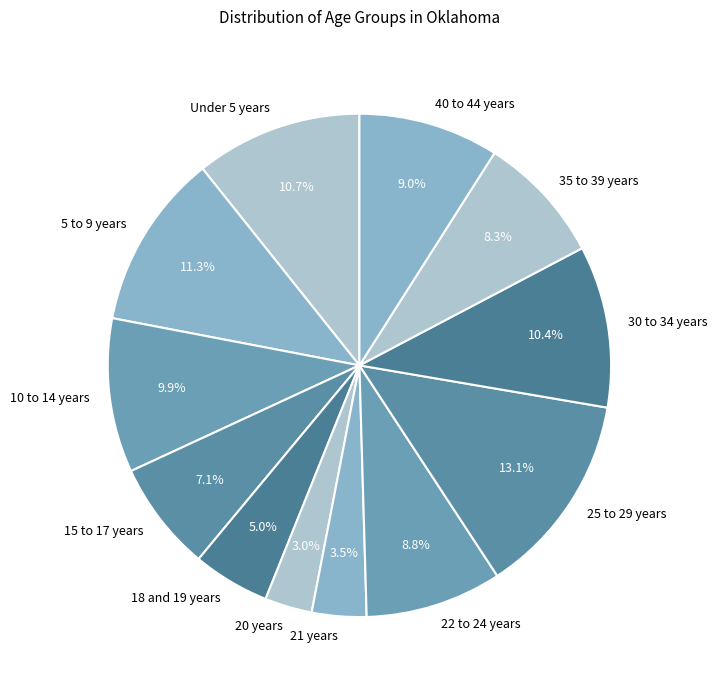

True or false: 5 to 9 years accounts for 3% of the total.

False